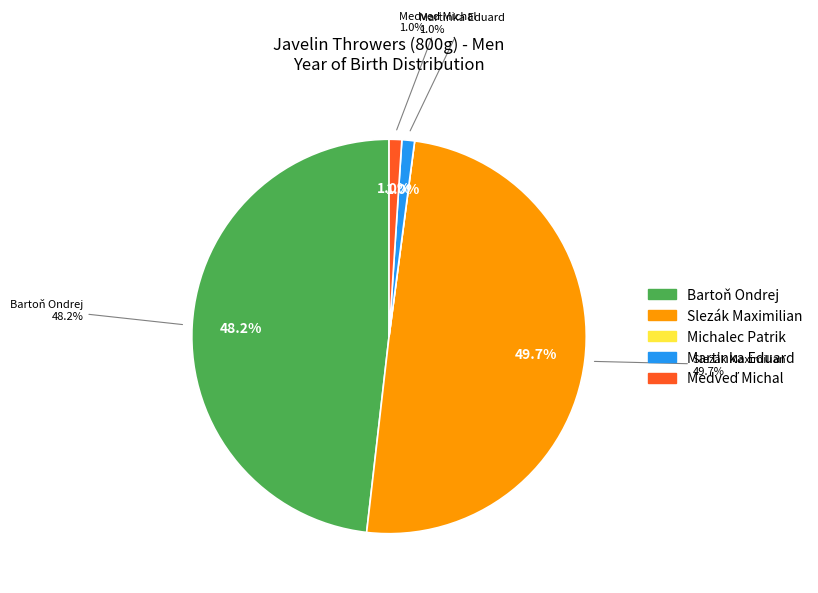

What is the total percentage of Michalec Patrik and Martinka Eduard?

1.0%